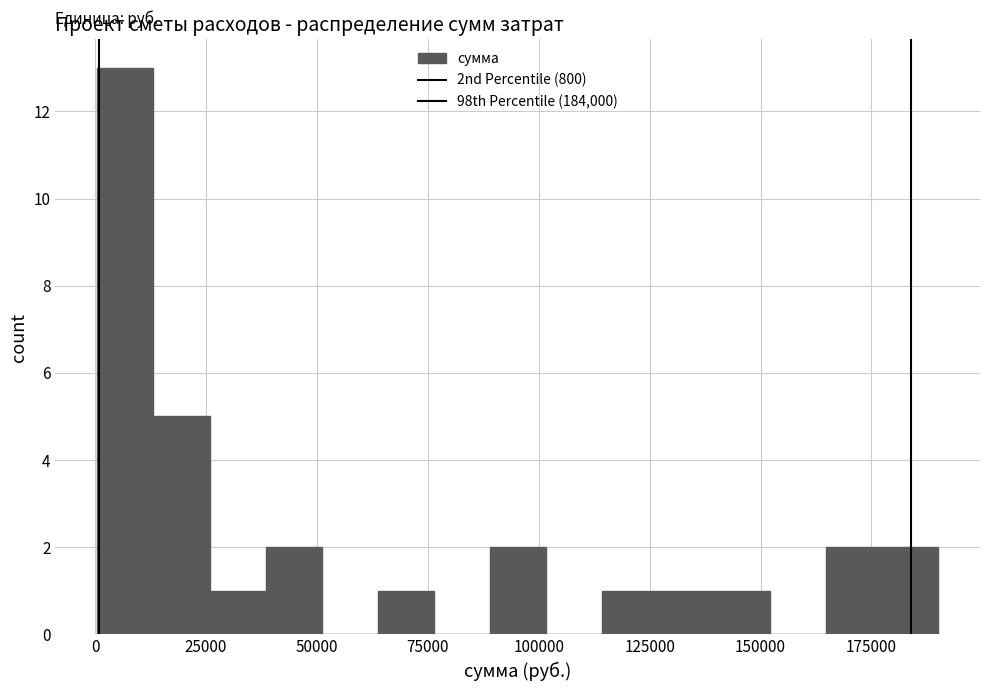

Read against the x-axis, roughly where is the centre of the tallest bar?

5000